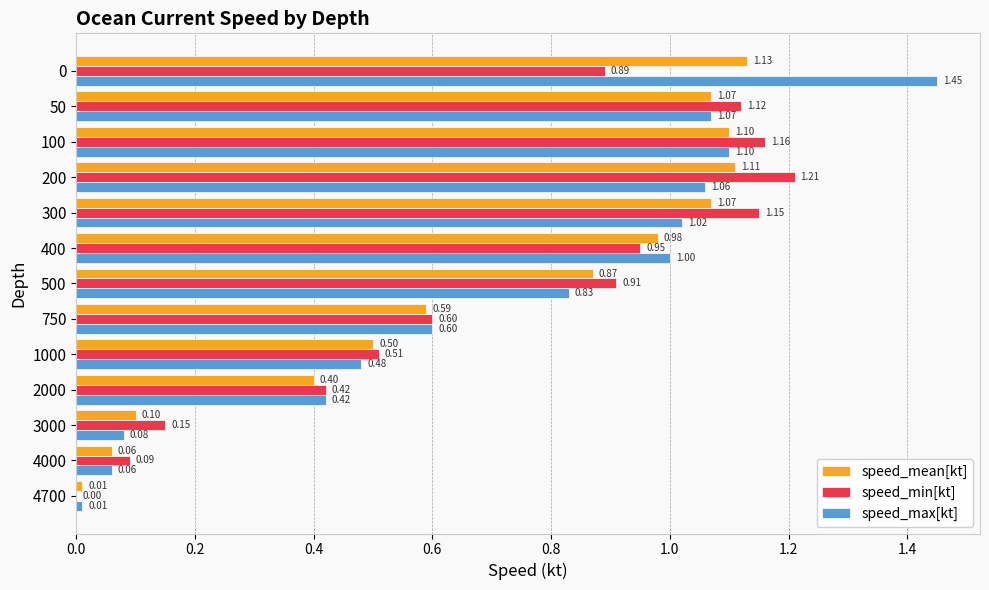

Between 500 and 2000, which series saw the biggest shift?

speed_min[kt]